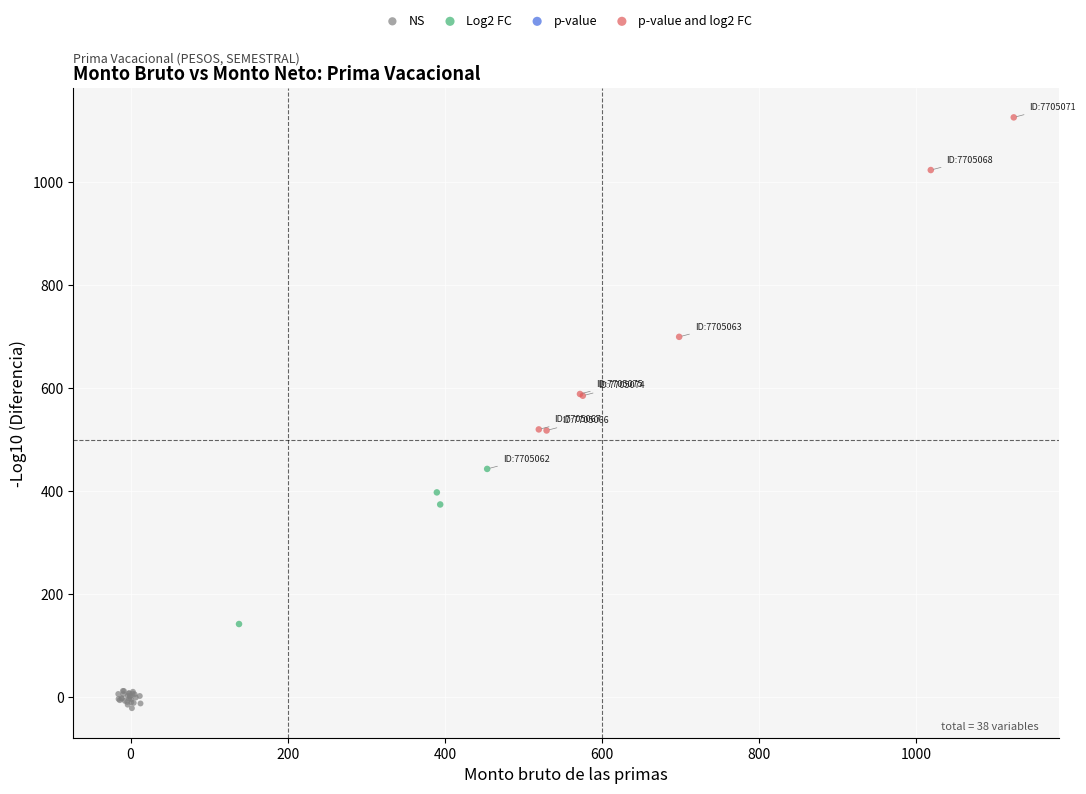

Which series has the widest spread of Y values?

p-value and log2 FC